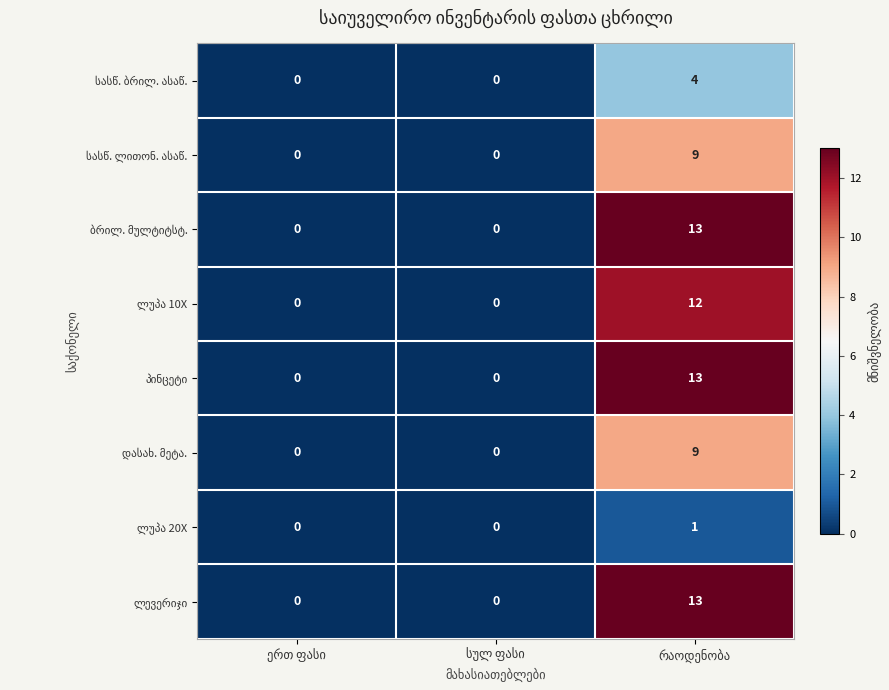

What is the greatest value displayed?

13